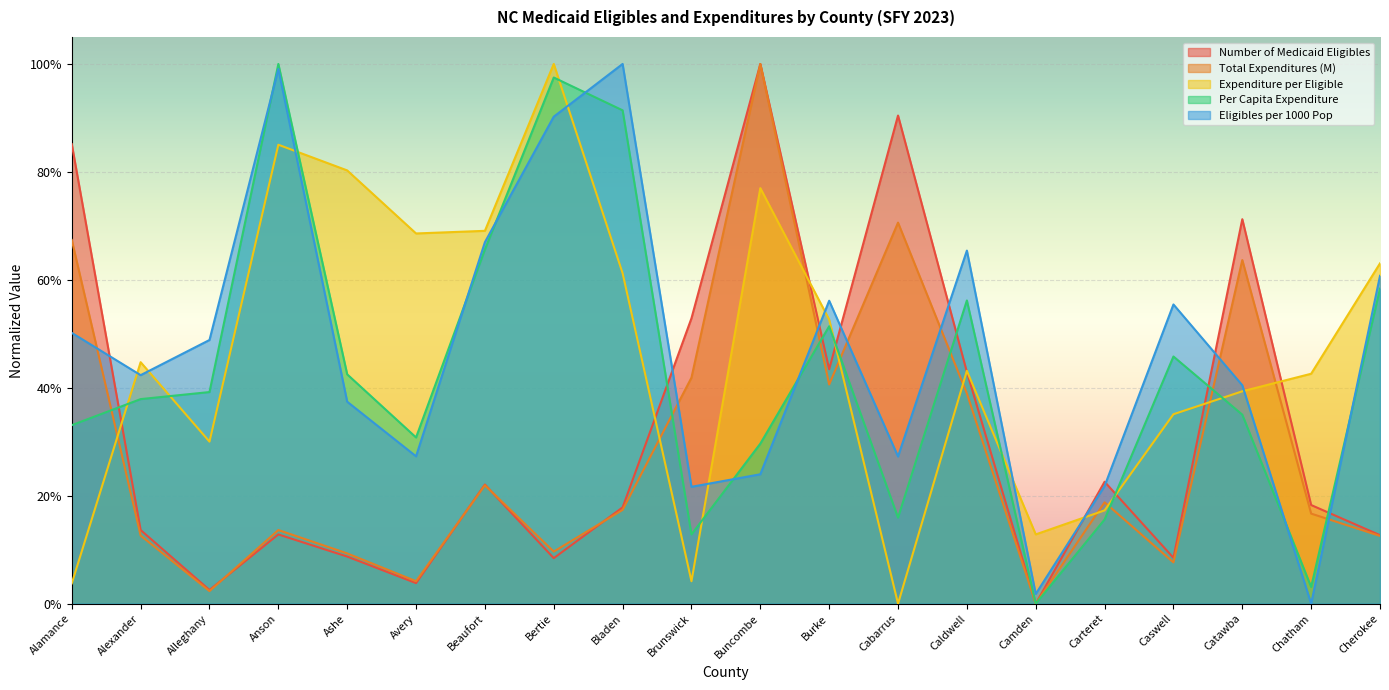

How many interior local peaks does the Expenditure per Eligible series have?

5